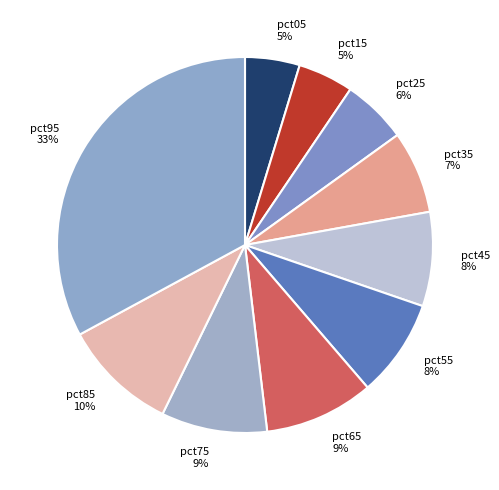

True or false: pct65 accounts for 9% of the total.

True